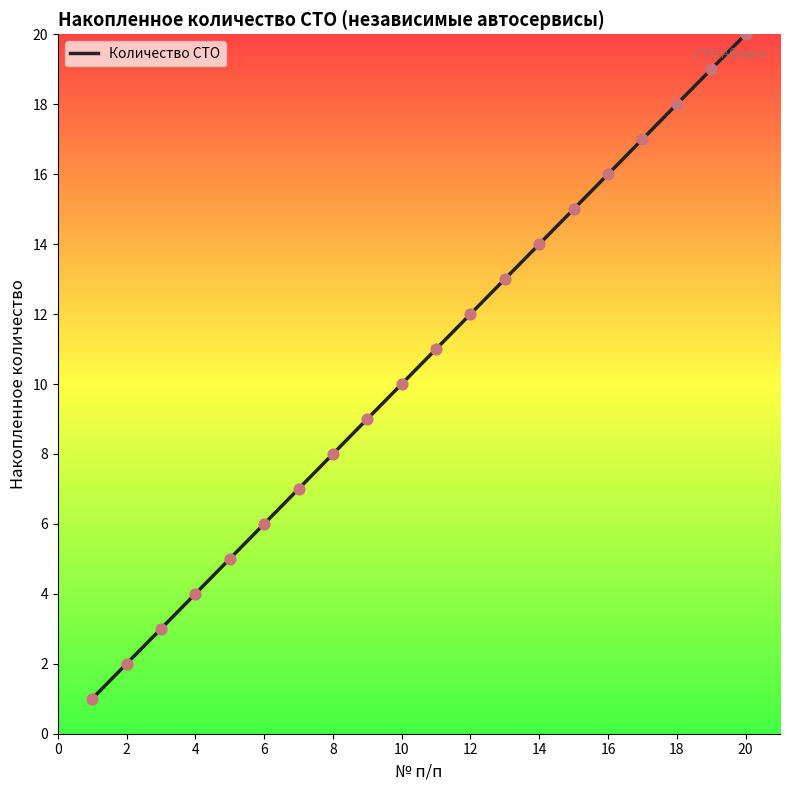

Which has a higher value, 9 or 10?

10